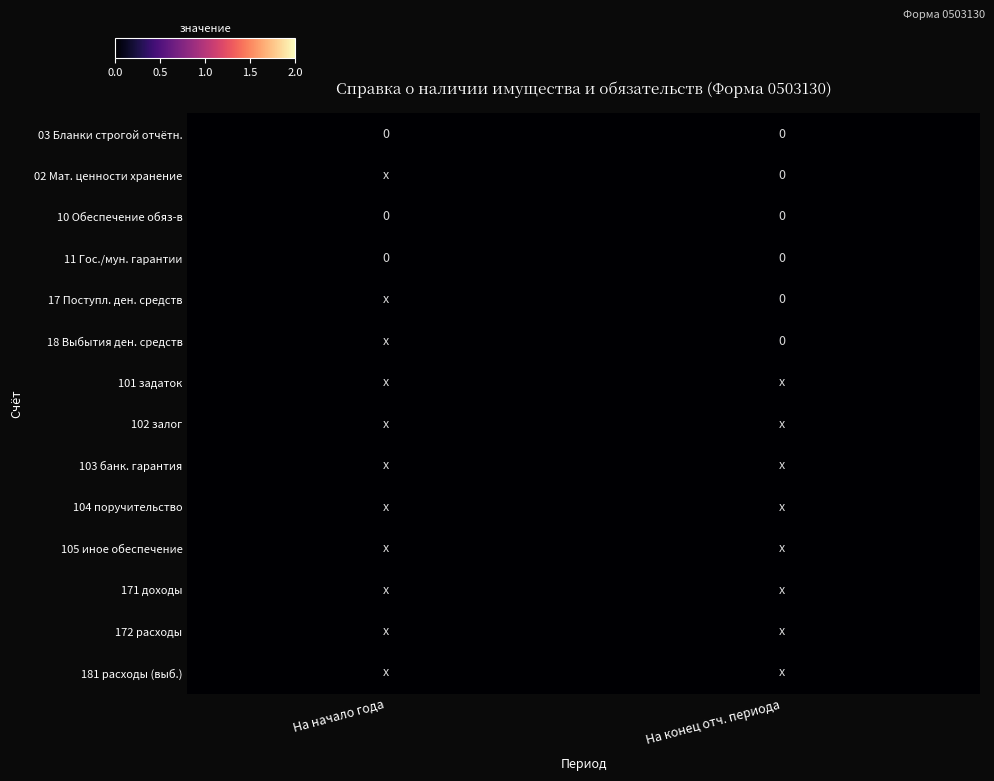

Count the number of categories in the chart.

2